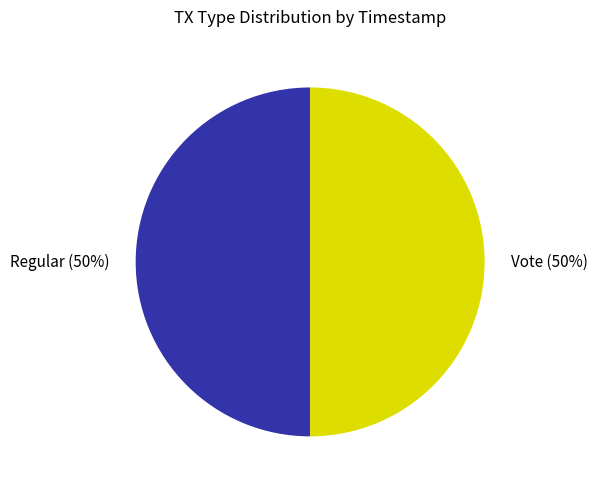

To the nearest percent, what percentage of the pie is Regular?

50%